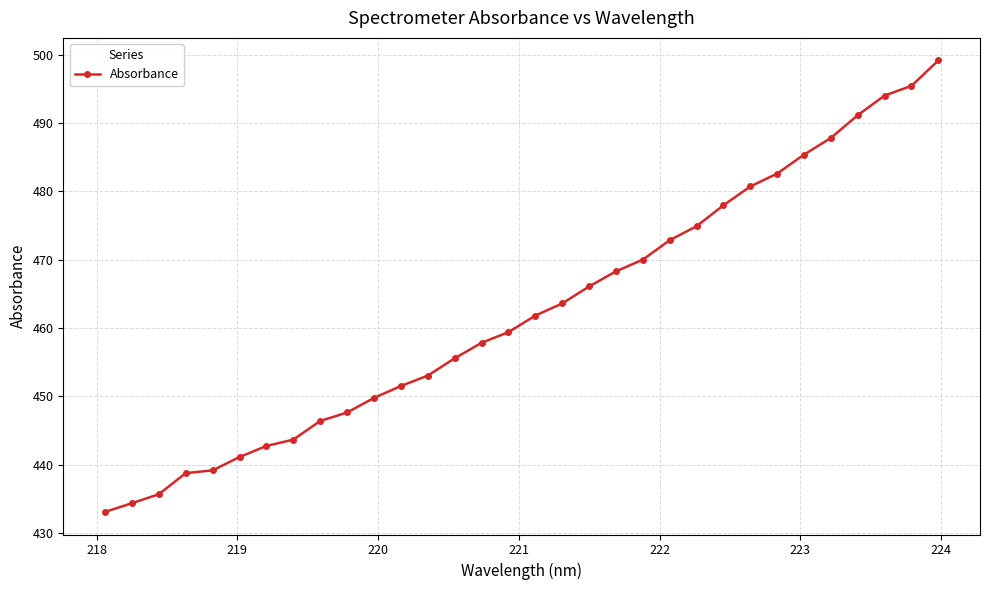

What is the value of the 16th point from the left?

459.4